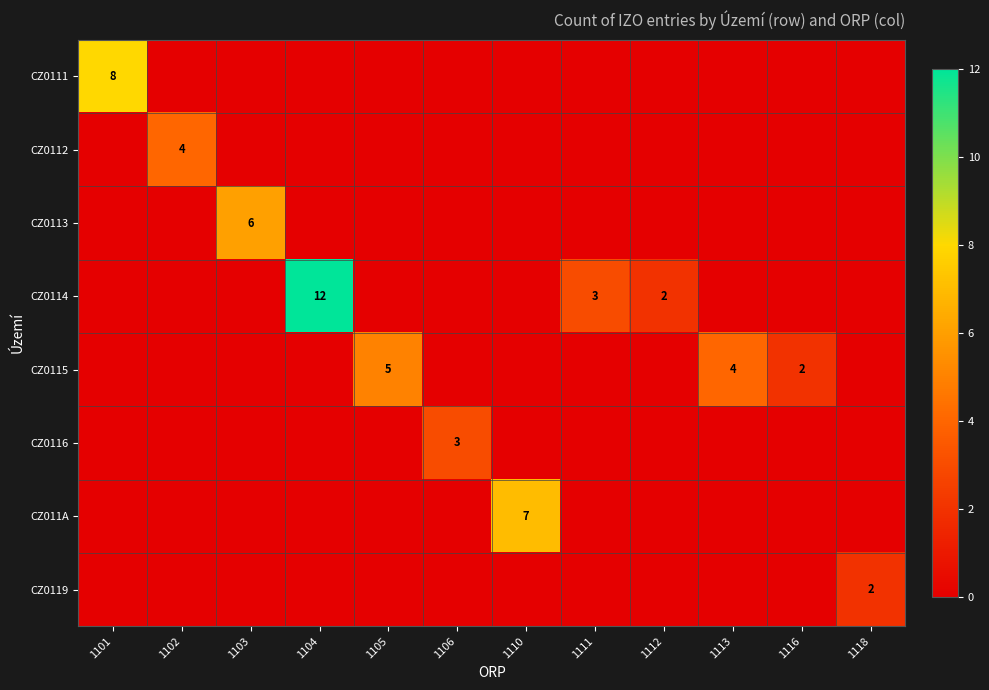

What is the difference between the second highest and second lowest values in the CZ0114 series?

3